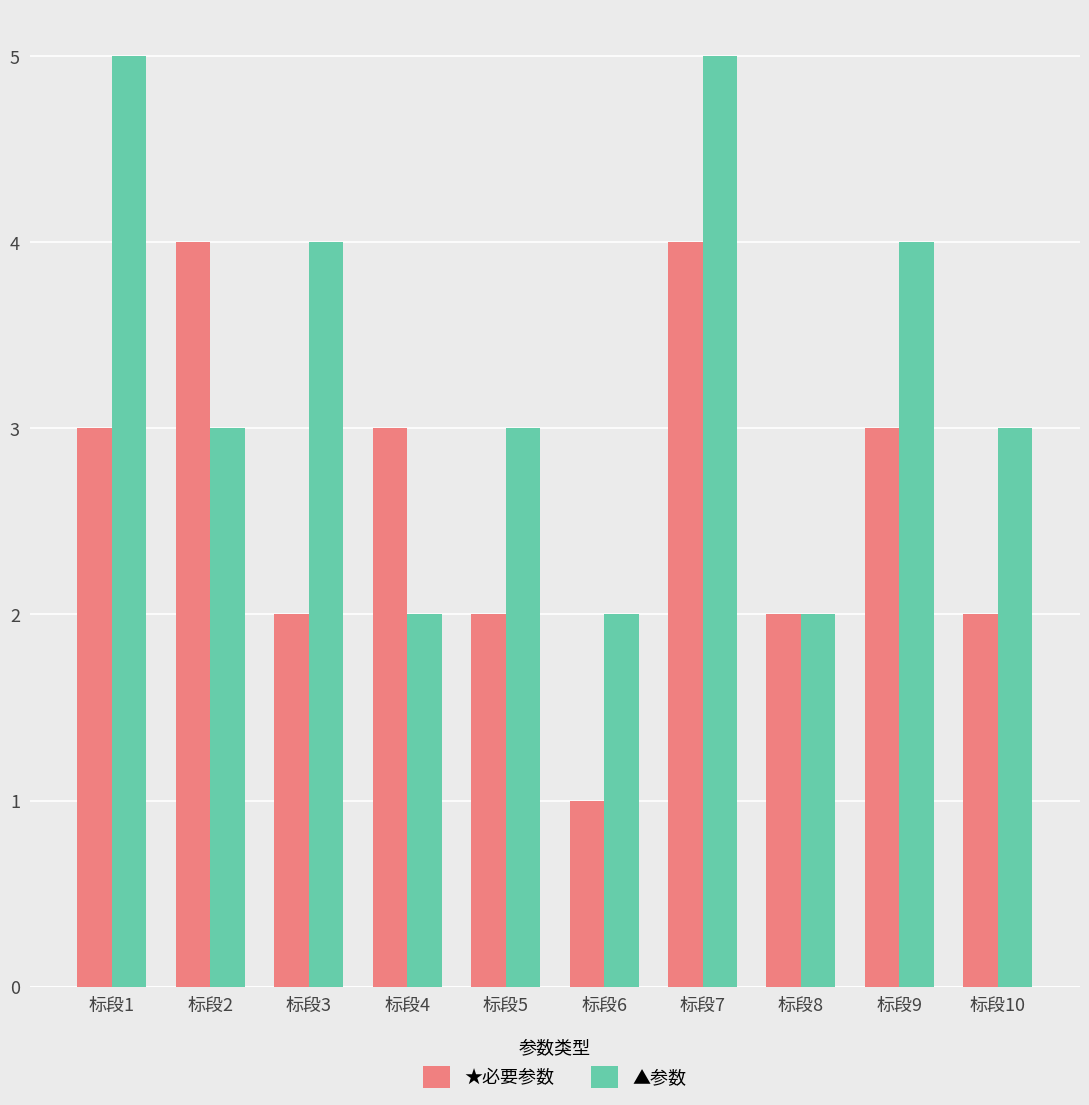

What is the spread (max minus min) of values at 标段5?

1